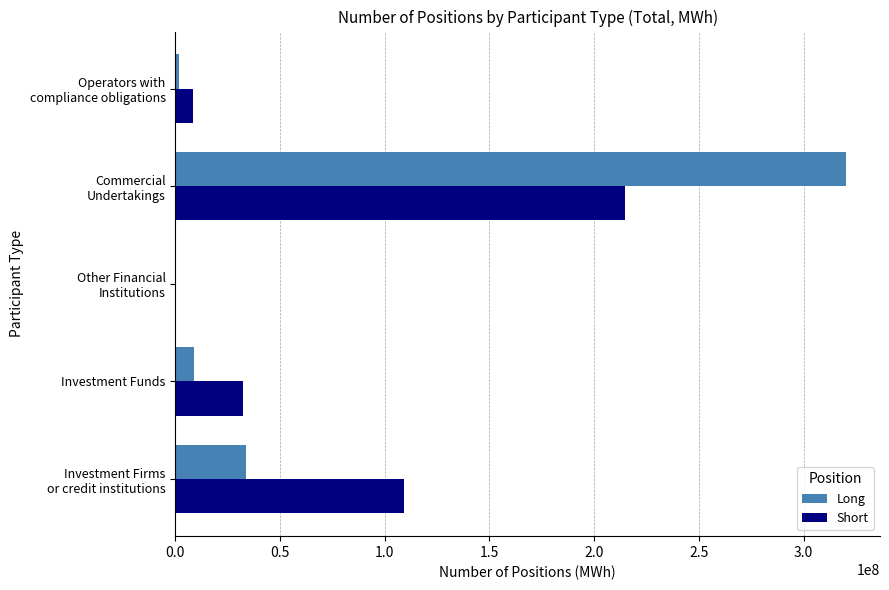

What is the total value across all series at Investment Funds?

41552914